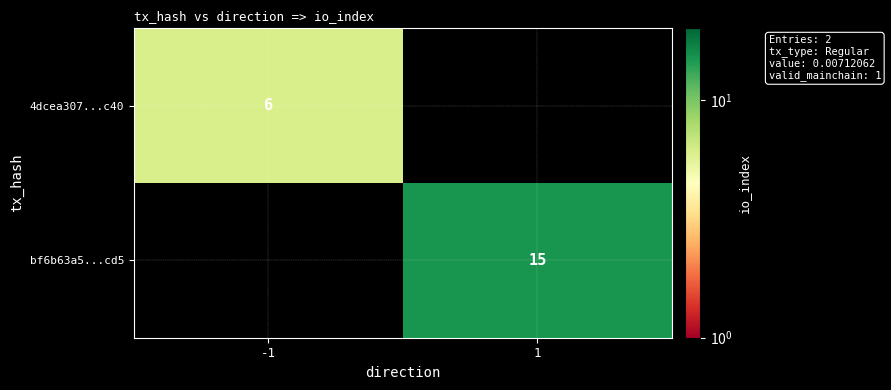

The bf6b63a5...cd5 series shows 15 at 1. True or false?

True